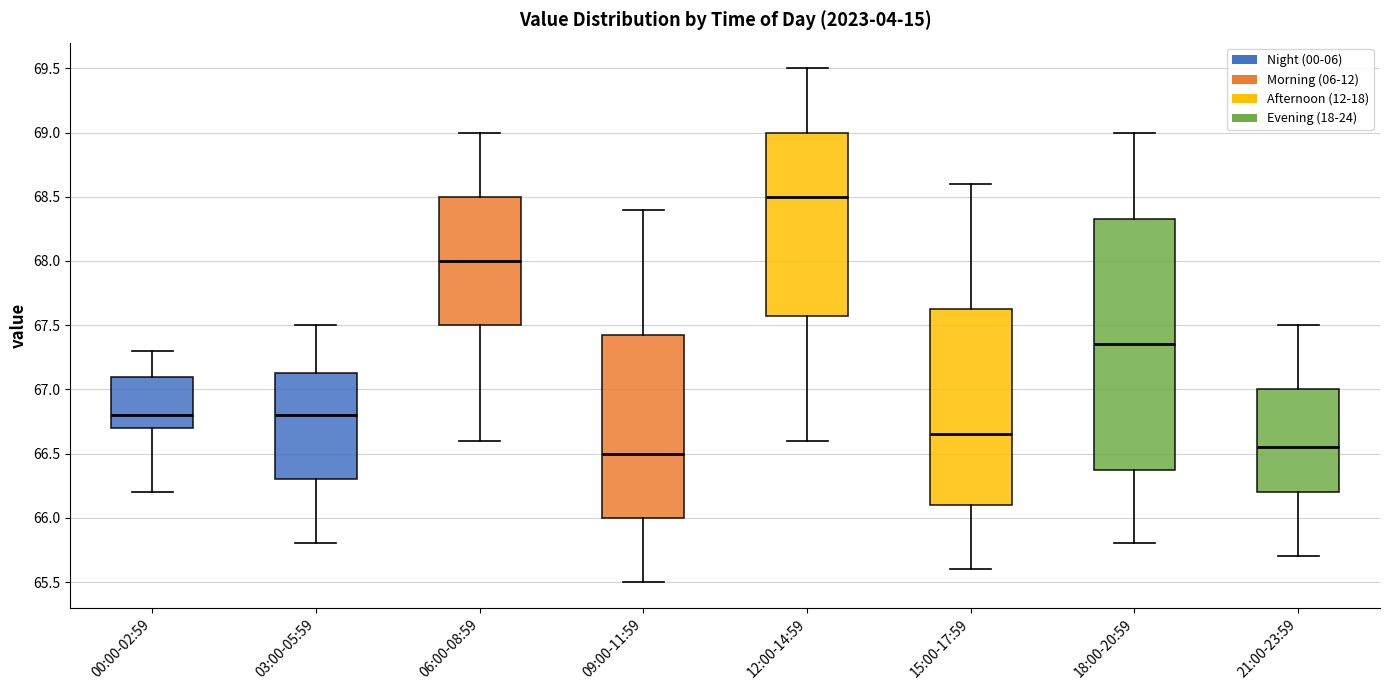

Reading left to right, read every box against the y-axis: the position of its median line, the range the box covers, and the ends of its whiskers. The values are not printed on the chart, so give them approximately, as read against the axis.

00:00-02:59: median 66.80, box 66.70 to 67.10, whiskers 66.20 to 67.30
03:00-05:59: median 66.80, box 66.30 to 67.15, whiskers 65.80 to 67.50
06:00-08:59: median 68.00, box 67.50 to 68.50, whiskers 66.60 to 69.00
09:00-11:59: median 66.50, box 66.00 to 67.45, whiskers 65.50 to 68.40
12:00-14:59: median 68.50, box 67.60 to 69.00, whiskers 66.60 to 69.50
15:00-17:59: median 66.65, box 66.10 to 67.65, whiskers 65.60 to 68.60
18:00-20:59: median 67.35, box 66.40 to 68.35, whiskers 65.80 to 69.00
21:00-23:59: median 66.55, box 66.20 to 67.00, whiskers 65.70 to 67.50